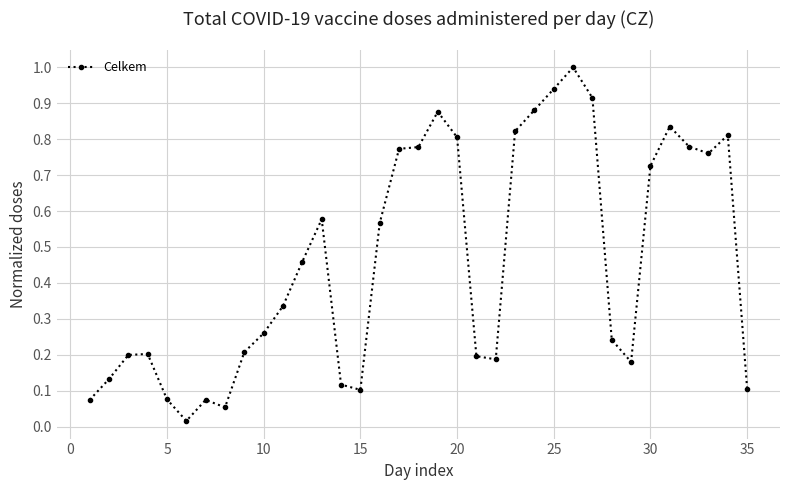

What is the maximum value shown in the chart?

1.0